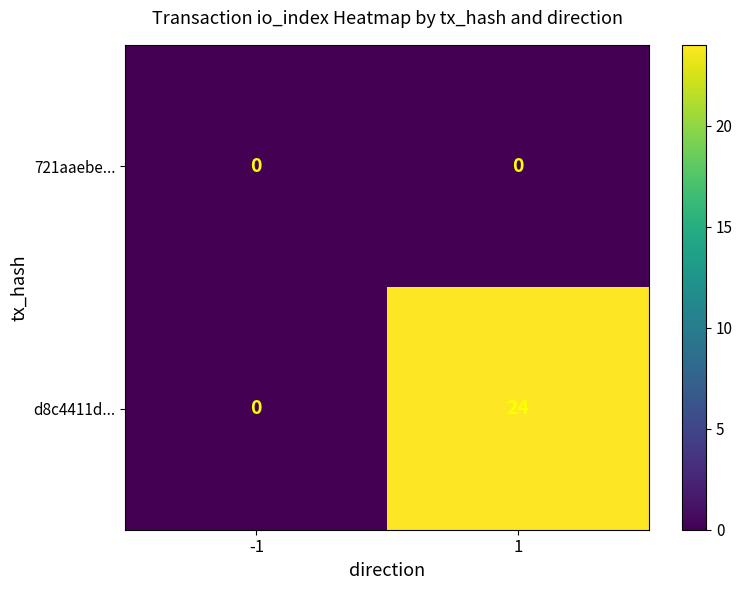

Between -1 and 1, which series saw the biggest shift?

d8c4411d...